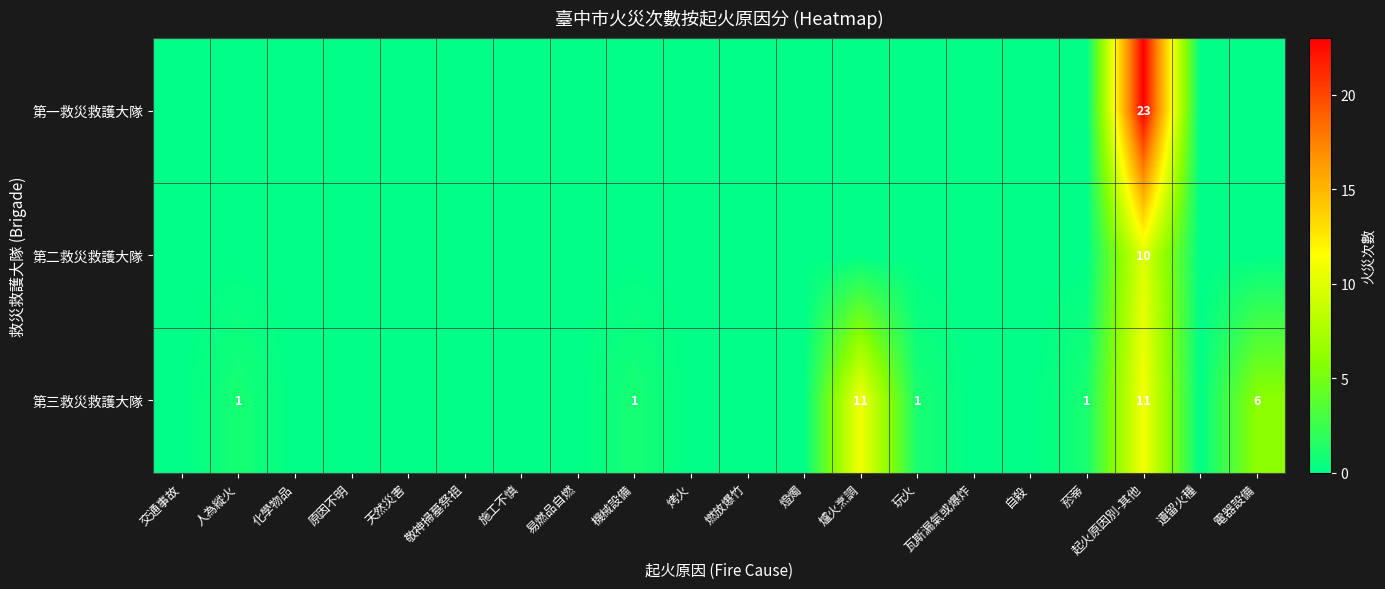

The value of 第三救災救護大隊 at 機械設備 is 1. True or false?

True